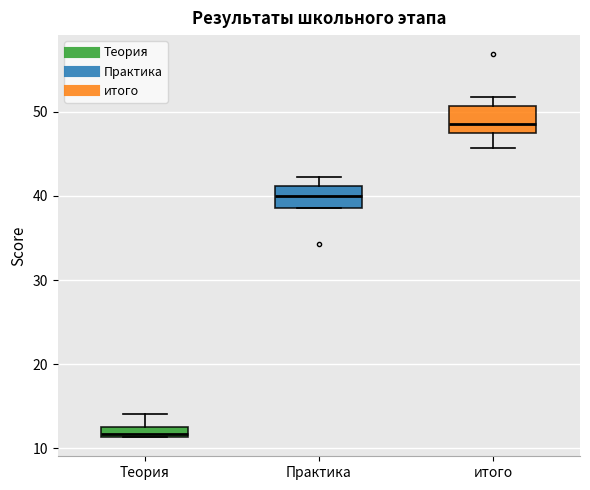

Where does the upper whisker of the box for Практика end on the y-axis? The values are not printed on the chart, so give them approximately, as read against the axis.

42